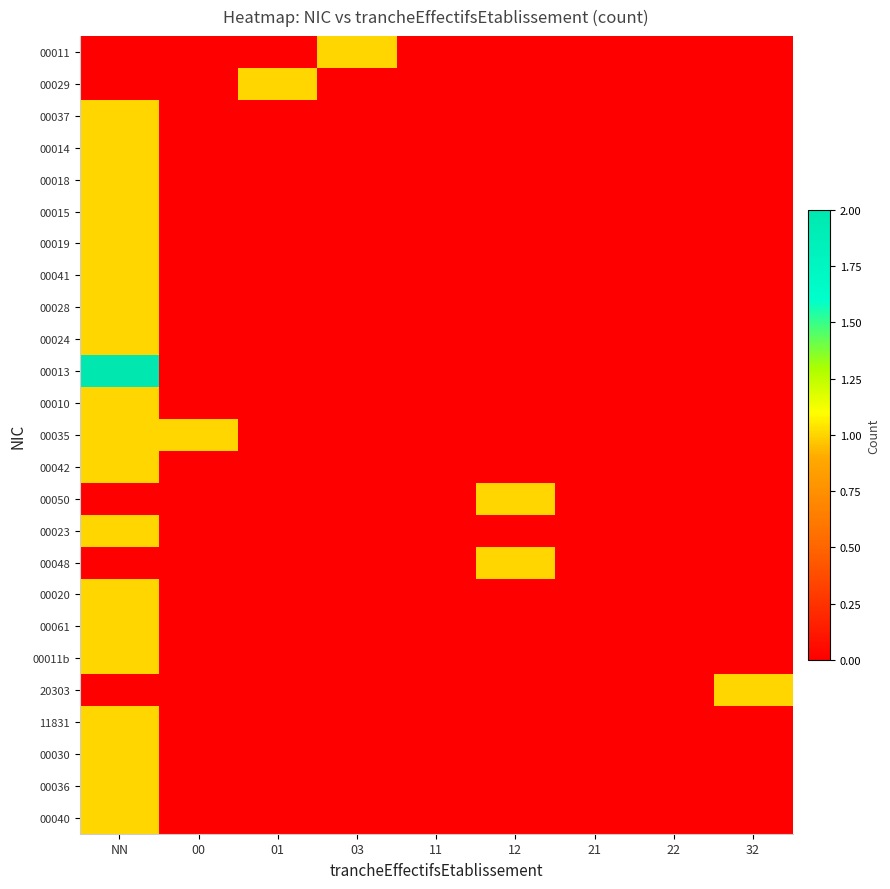

Reading right to left, what are all the values shown in this chart?

00011: 32=0	22=0	21=0	12=0	11=0	03=1	01=0	00=0	NN=0
00029: 32=0	22=0	21=0	12=0	11=0	03=0	01=1	00=0	NN=0
00037: 32=0	22=0	21=0	12=0	11=0	03=0	01=0	00=0	NN=1
00014: 32=0	22=0	21=0	12=0	11=0	03=0	01=0	00=0	NN=1
00018: 32=0	22=0	21=0	12=0	11=0	03=0	01=0	00=0	NN=1
00015: 32=0	22=0	21=0	12=0	11=0	03=0	01=0	00=0	NN=1
00019: 32=0	22=0	21=0	12=0	11=0	03=0	01=0	00=0	NN=1
00041: 32=0	22=0	21=0	12=0	11=0	03=0	01=0	00=0	NN=1
00028: 32=0	22=0	21=0	12=0	11=0	03=0	01=0	00=0	NN=1
00024: 32=0	22=0	21=0	12=0	11=0	03=0	01=0	00=0	NN=1
00013: 32=0	22=0	21=0	12=0	11=0	03=0	01=0	00=0	NN=2
00010: 32=0	22=0	21=0	12=0	11=0	03=0	01=0	00=0	NN=1
00035: 32=0	22=0	21=0	12=0	11=0	03=0	01=0	00=1	NN=1
00042: 32=0	22=0	21=0	12=0	11=0	03=0	01=0	00=0	NN=1
00050: 32=0	22=0	21=0	12=1	11=0	03=0	01=0	00=0	NN=0
00023: 32=0	22=0	21=0	12=0	11=0	03=0	01=0	00=0	NN=1
00048: 32=0	22=0	21=0	12=1	11=0	03=0	01=0	00=0	NN=0
00020: 32=0	22=0	21=0	12=0	11=0	03=0	01=0	00=0	NN=1
00061: 32=0	22=0	21=0	12=0	11=0	03=0	01=0	00=0	NN=1
00011b: 32=0	22=0	21=0	12=0	11=0	03=0	01=0	00=0	NN=1
20303: 32=1	22=0	21=0	12=0	11=0	03=0	01=0	00=0	NN=0
11831: 32=0	22=0	21=0	12=0	11=0	03=0	01=0	00=0	NN=1
00030: 32=0	22=0	21=0	12=0	11=0	03=0	01=0	00=0	NN=1
00036: 32=0	22=0	21=0	12=0	11=0	03=0	01=0	00=0	NN=1
00040: 32=0	22=0	21=0	12=0	11=0	03=0	01=0	00=0	NN=1